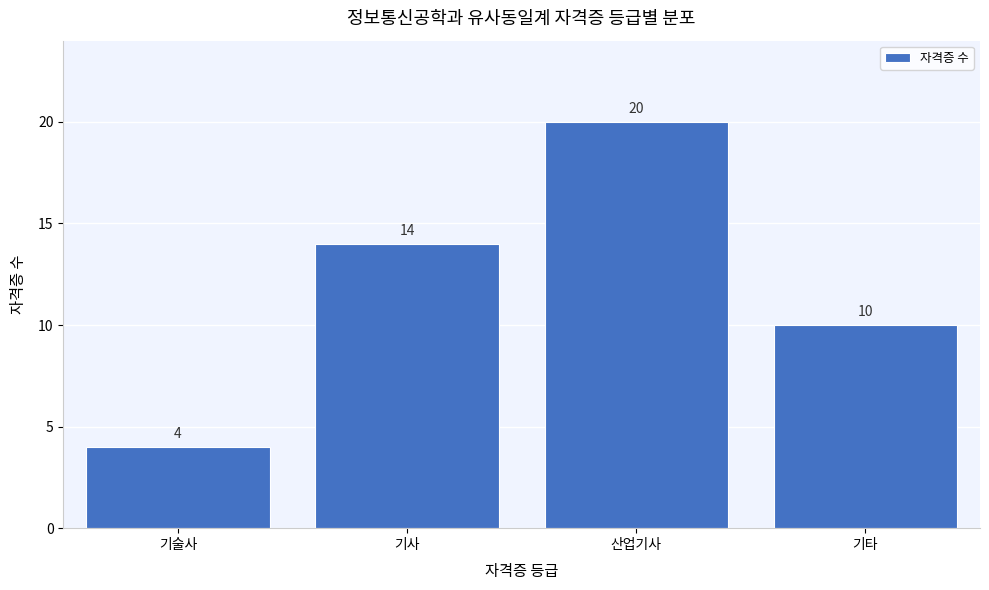

Reading left to right, what are all the values shown in this chart?

4	14	20	10